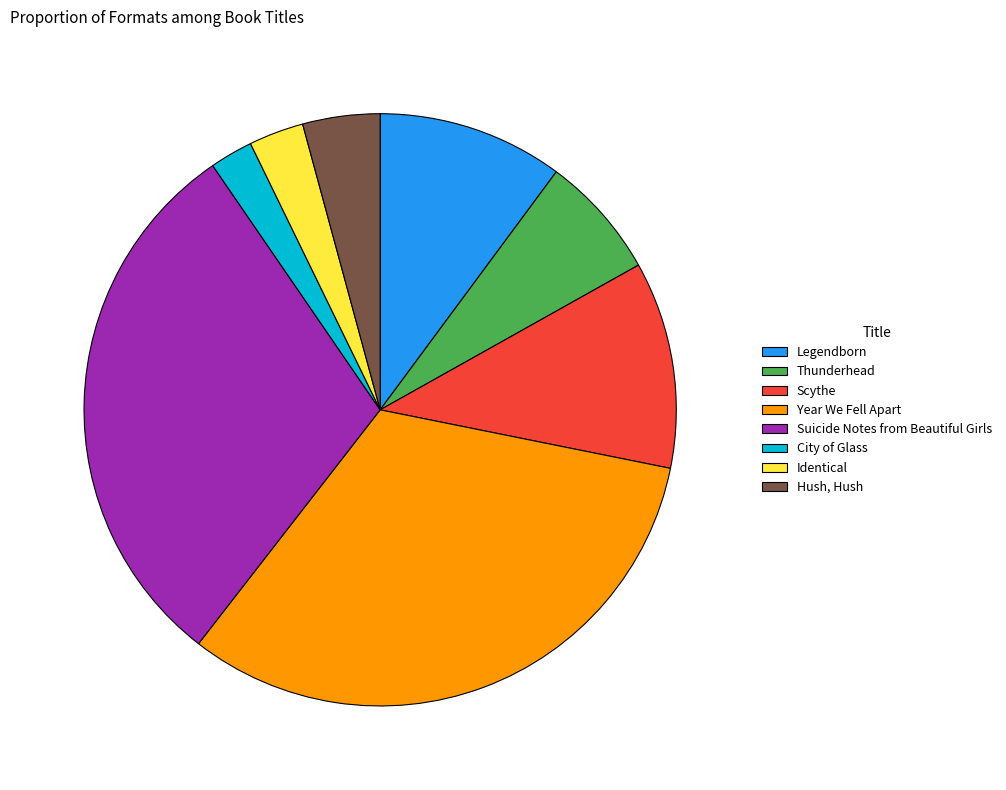

What is the ratio of the value at Identical to the value at Legendborn?

0.3